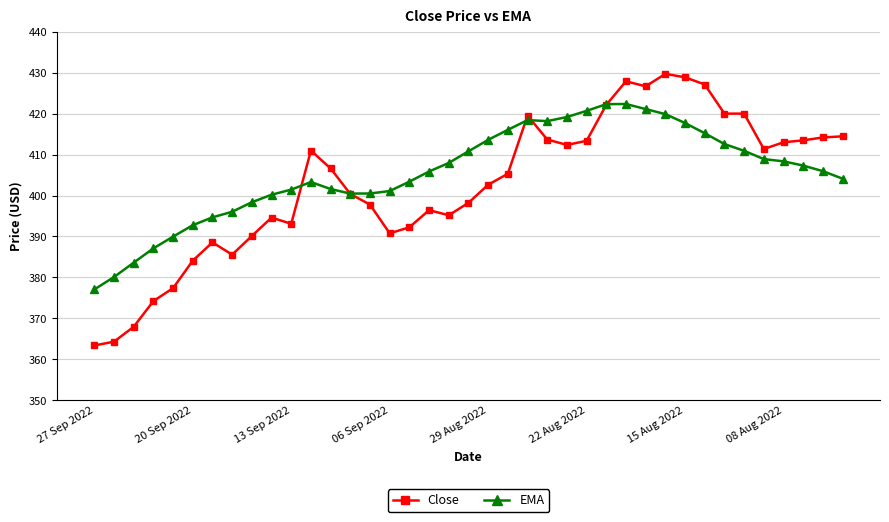

Rank the series by their average value, from lowest to highest.

Close, EMA